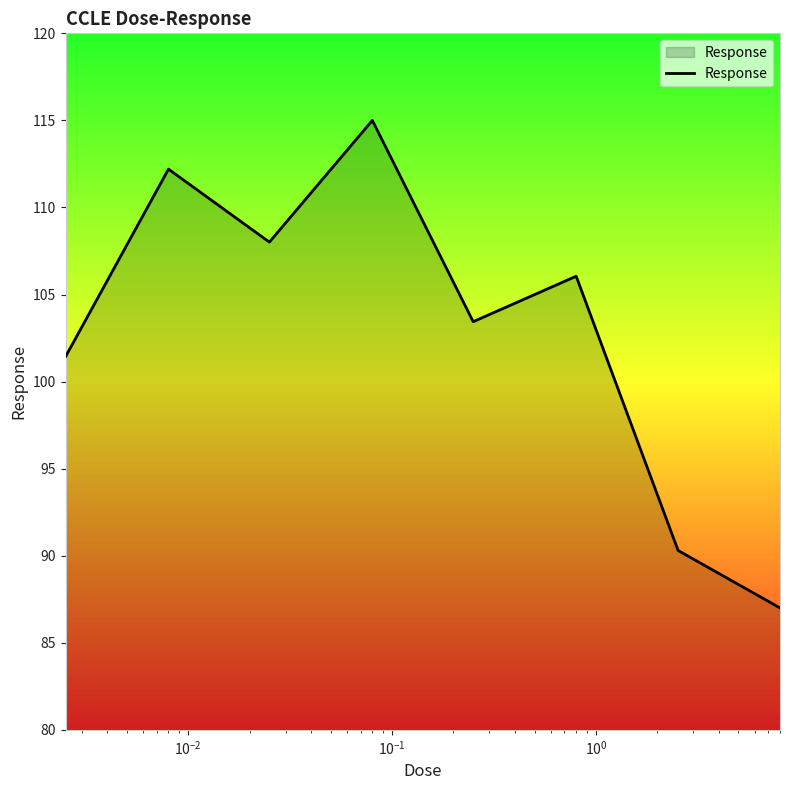

What is the sum of all values?

823.4